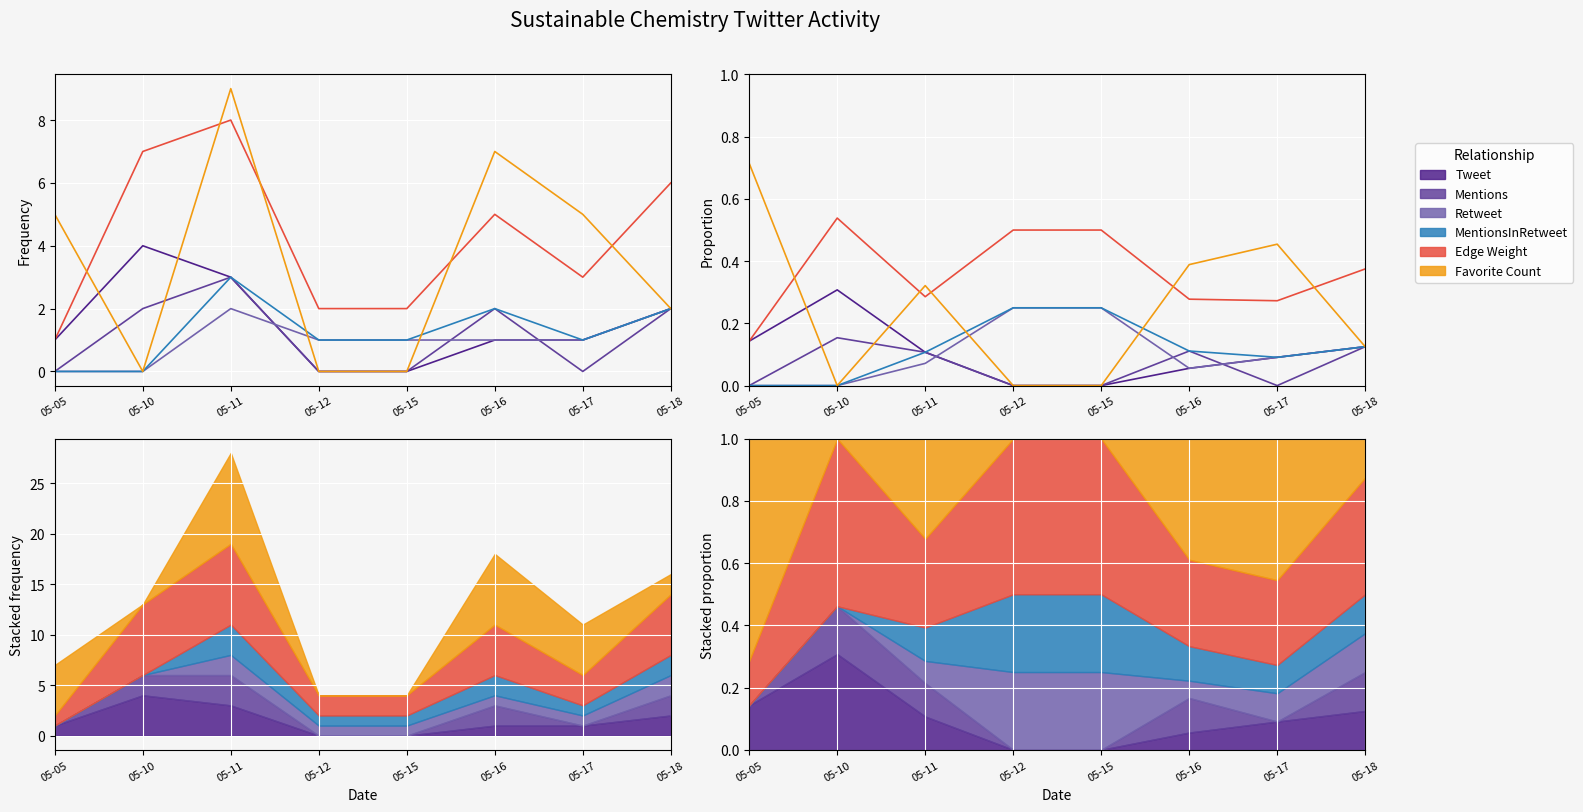

At 05-17, list the series in order from largest to smallest.

Favorite Count, Edge Weight, Tweet, Retweet, MentionsInRetweet, Mentions